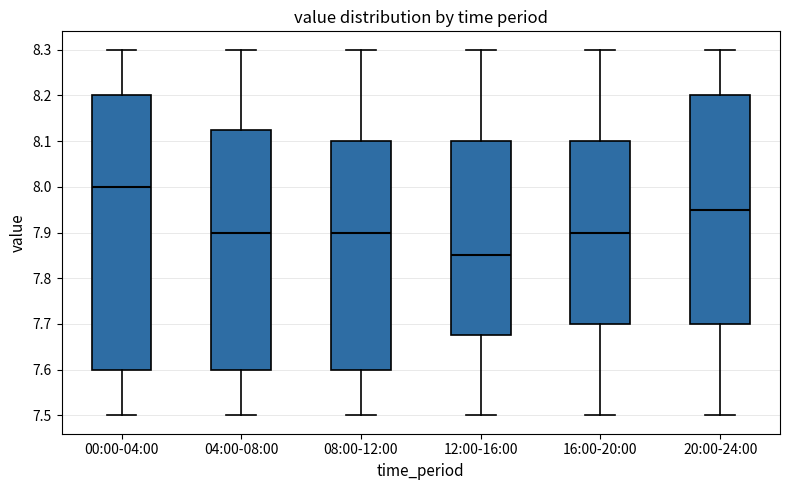

Comparing the boxes themselves (not the whiskers), which one is the tallest?

00:00-04:00